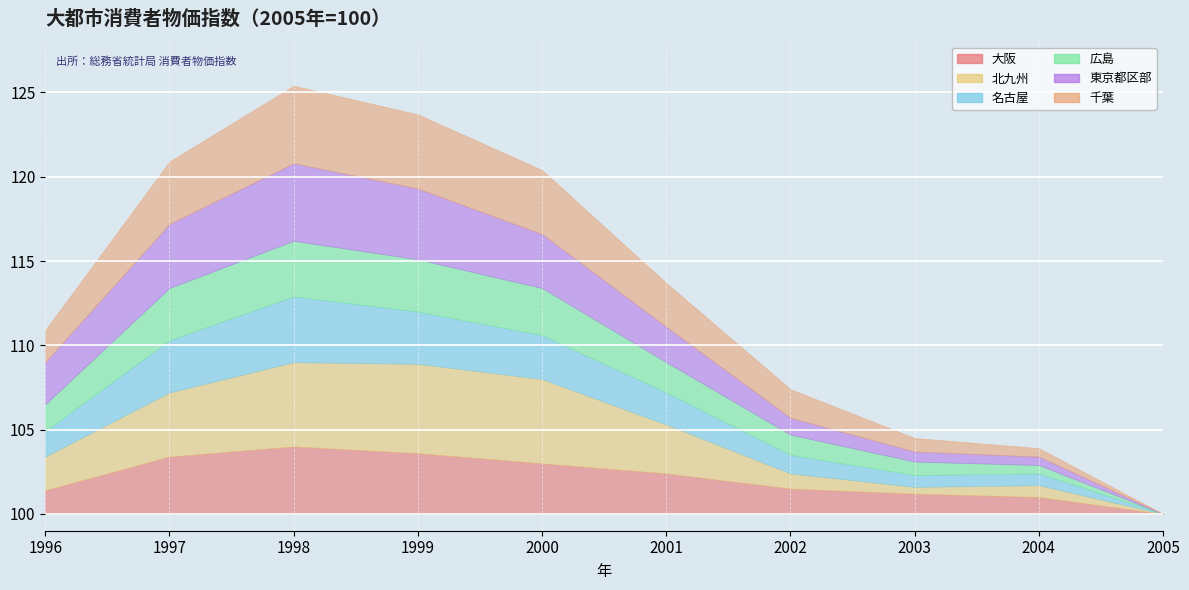

Reading left to right, what are all the values shown in this chart?

大阪: 101.4	103.4	104.0	103.6	103.0	102.4	101.5	101.2	101.0	100.0
北九州: 102.0	103.8	105.0	105.3	105.0	102.9	100.9	100.4	100.7	100.0
名古屋: 101.5	103.1	103.9	103.1	102.6	101.9	101.1	100.7	100.7	100.0
広島: 101.6	103.1	103.3	103.1	102.8	101.8	101.2	100.8	100.5	100.0
東京都区部: 102.5	103.8	104.6	104.2	103.2	102.1	101.0	100.6	100.5	100.0
千葉: 101.9	103.7	104.6	104.4	103.8	102.6	101.7	100.8	100.5	100.0